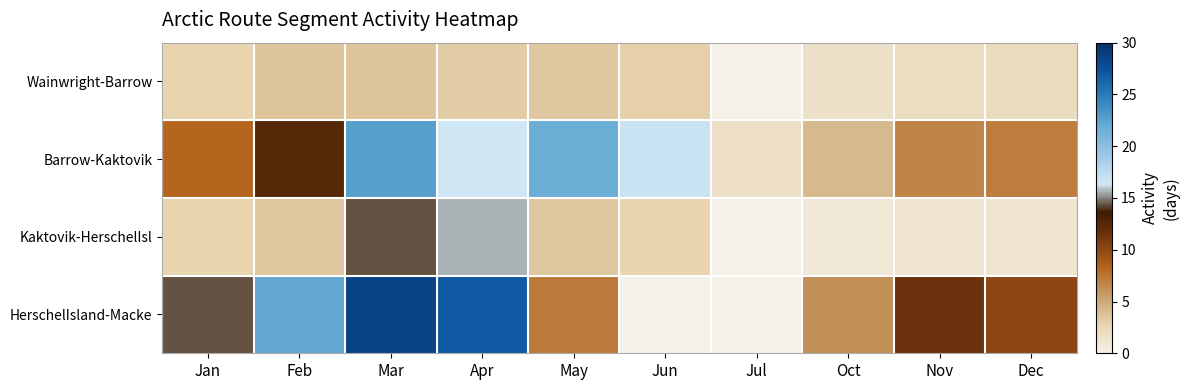

Which category has the highest value across all series?

Mar